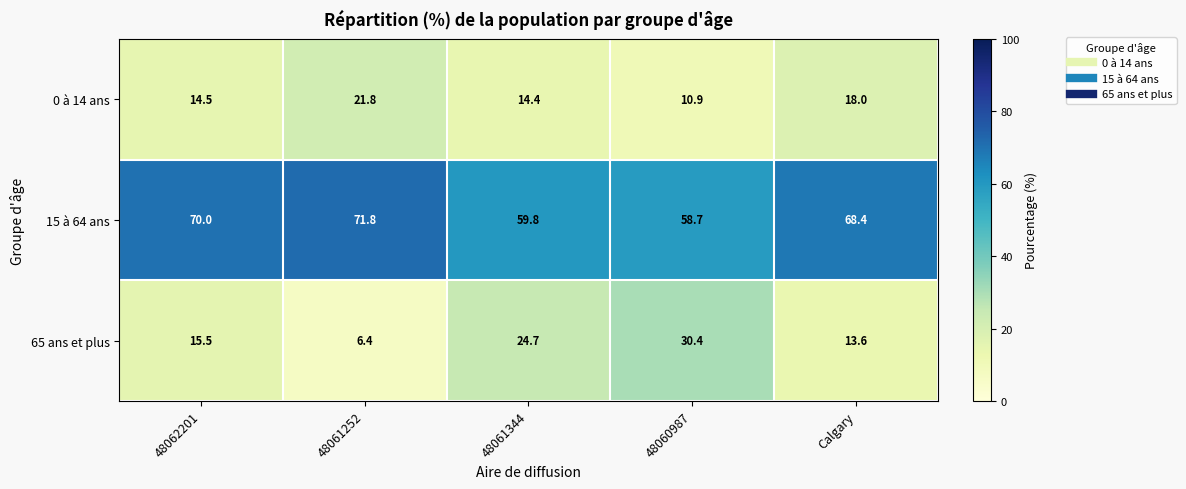

Reading left to right, list all the values displayed in this chart.

0 à 14 ans: 48062201=14.5	48061252=21.8	48061344=14.4	48060987=10.9	Calgary=18.0
15 à 64 ans: 48062201=70.0	48061252=71.8	48061344=59.8	48060987=58.7	Calgary=68.4
65 ans et plus: 48062201=15.5	48061252=6.4	48061344=24.7	48060987=30.4	Calgary=13.6